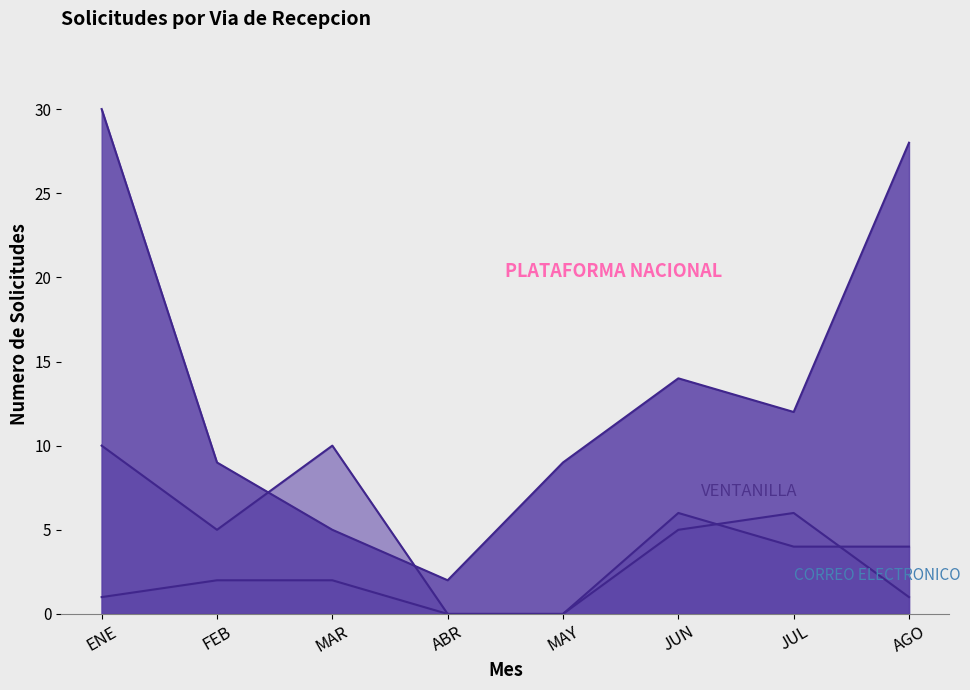

At which category does PLATAFORMA NACIONAL reach its first local valley?

ABR